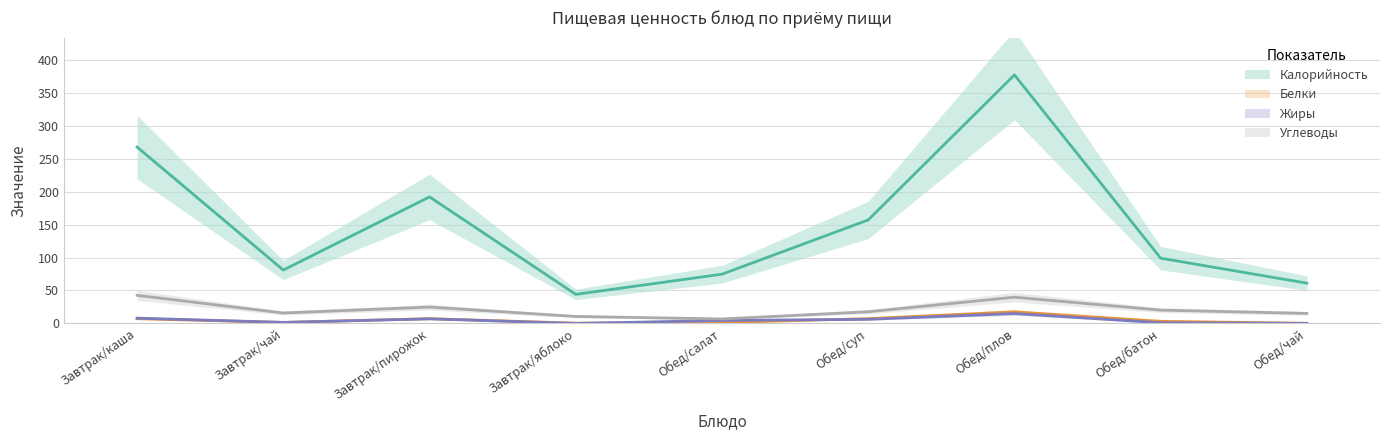

Reading right to left, extract all data points from this chart.

Калорийность: 61.1	99.0	377.1	157.0	74.7	44.1	192.0	81.0	267.6
Белки: 0.2	3.2	17.6	7.3	1.4	0.4	7.2	1.5	7.2
Жиры: 0.1	1.0	15.0	6.2	4.5	0.0	7.0	1.6	8.0
Углеводы: 15.2	20.2	39.8	17.7	6.8	10.6	24.8	15.8	42.6